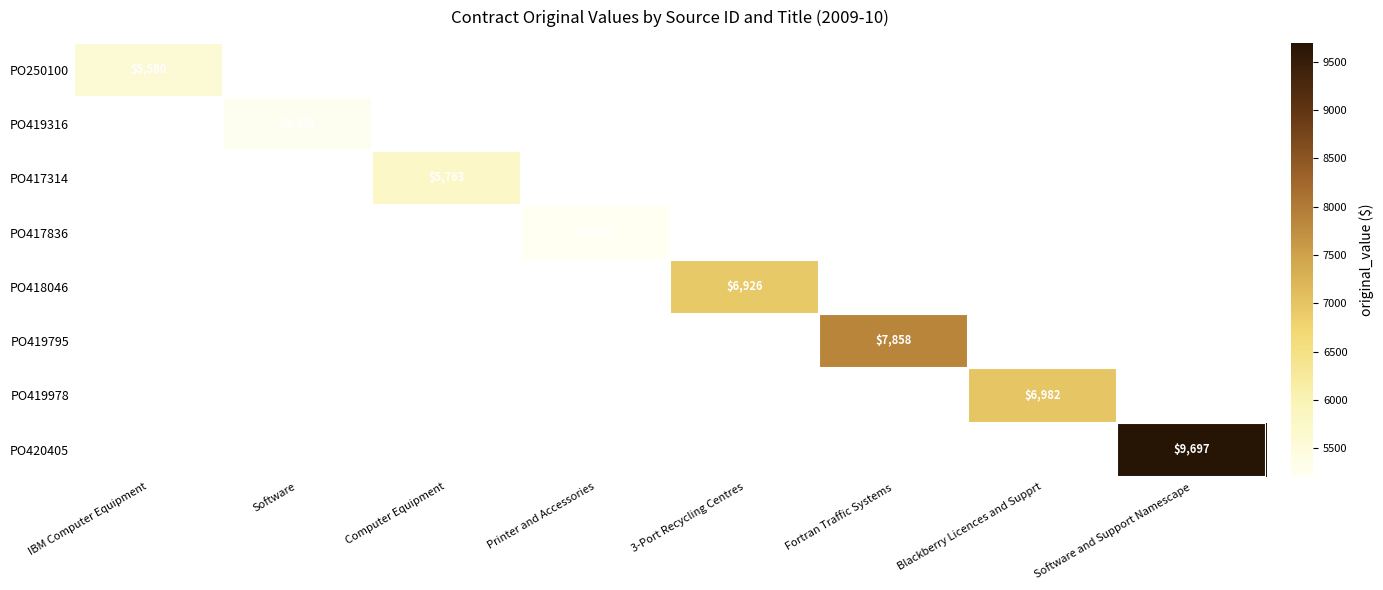

The PO418046 series shows 10991 at 3-Port Recycling Centres. True or false?

False